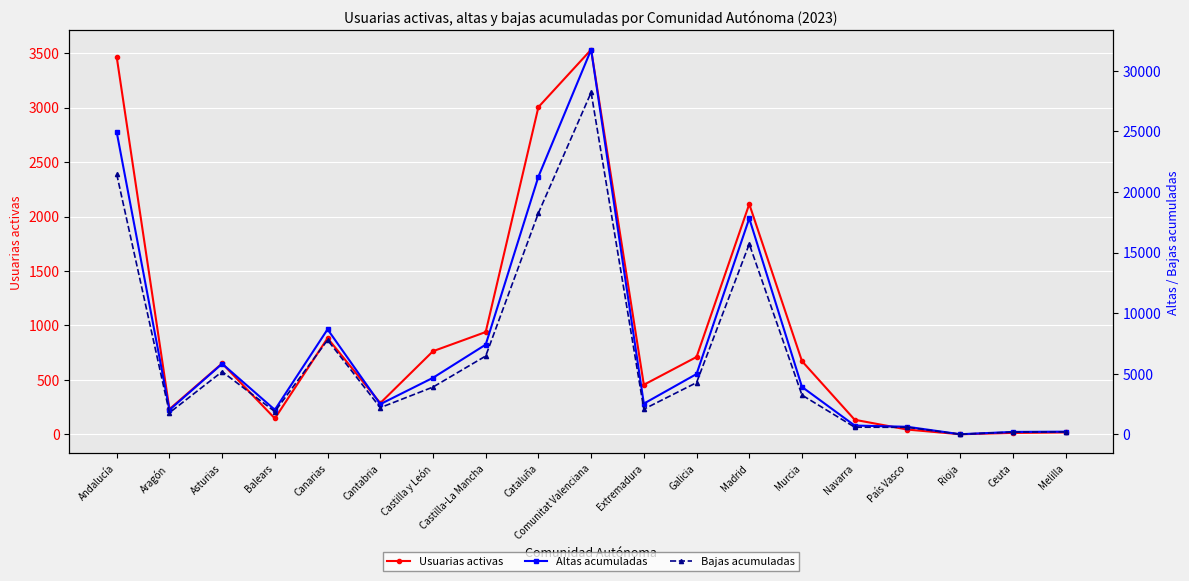

How many data points in Bajas acumuladas are less than 3240?

9